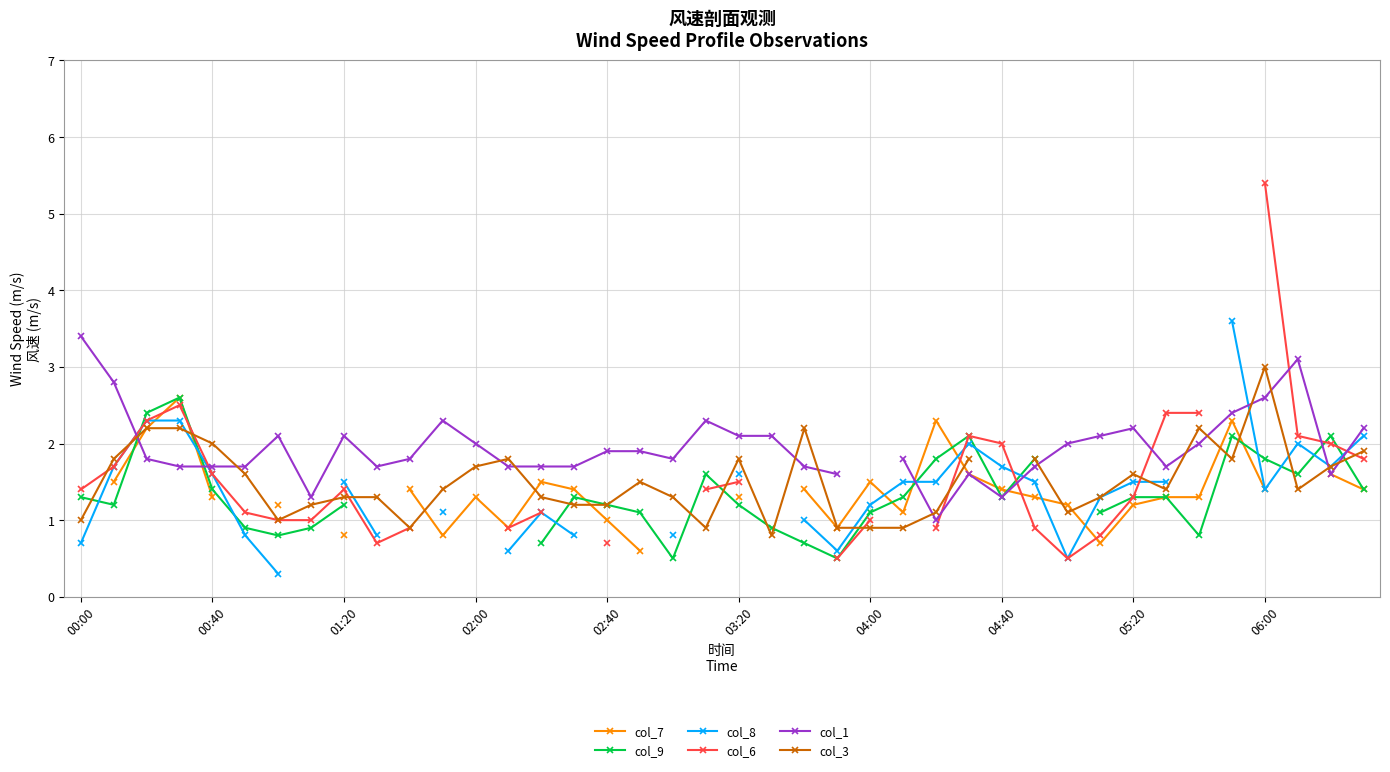

At which category does col_3 reach its first local peak?

13